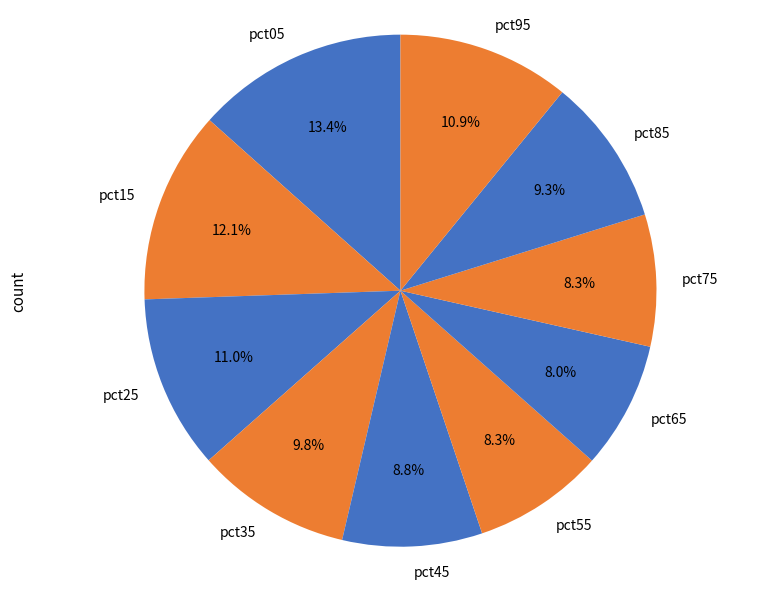

How many segments does this pie chart have?

10